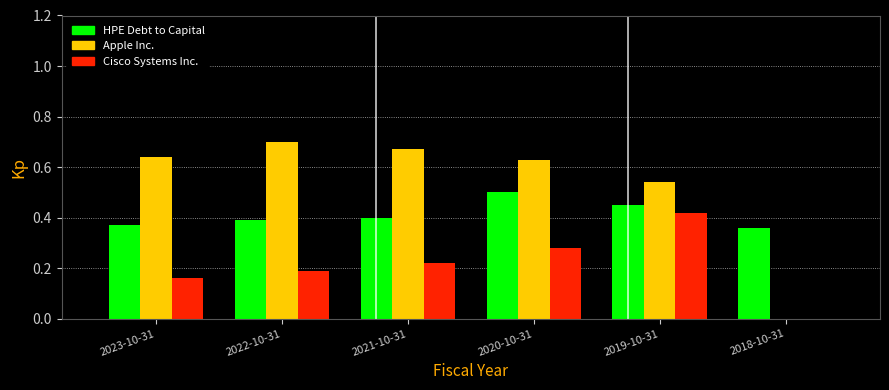

Is the value of HPE Debt to Capital at 2021-10-31 greater than the value of Apple Inc. at 2018-10-31?

Yes